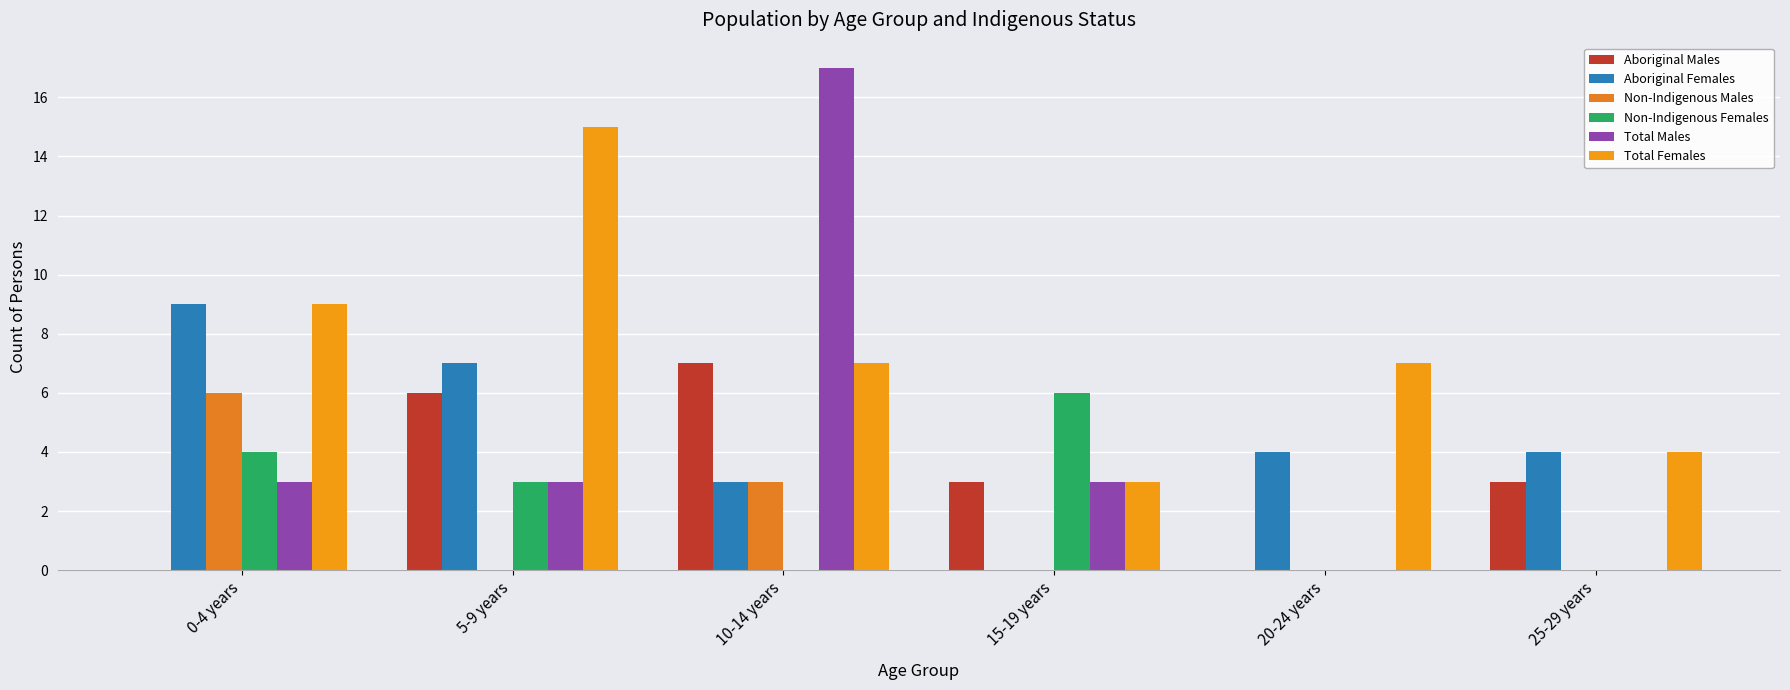

True or false: Total Males has a value of 2 at 5-9 years.

False